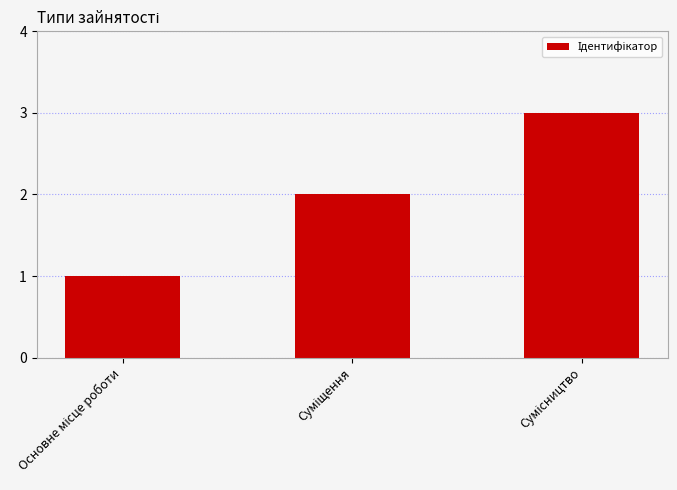

What is the sum of all values?

6